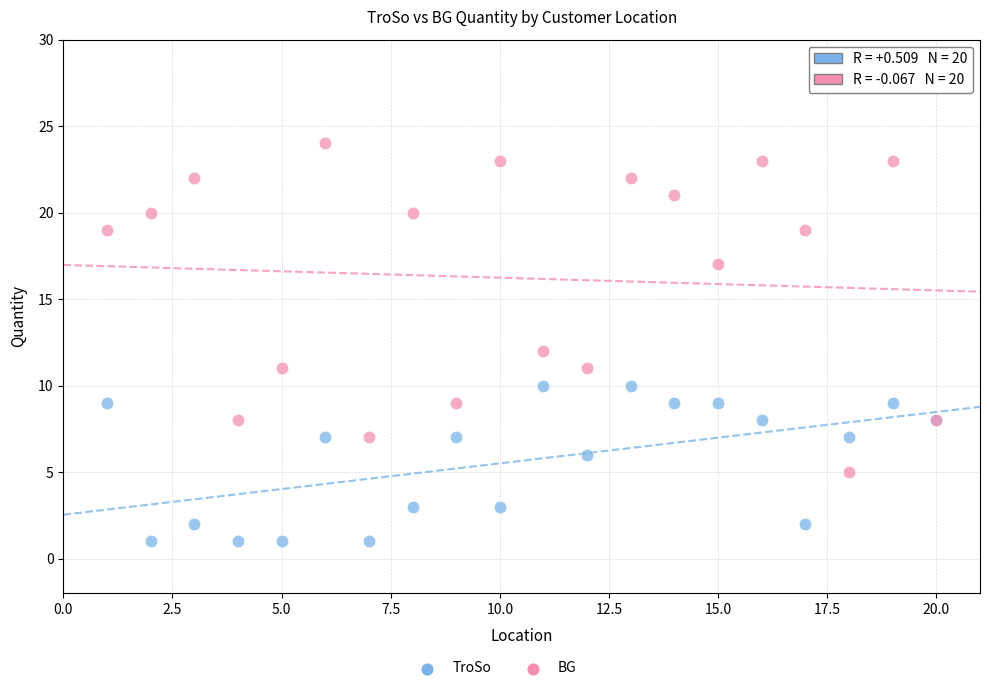

Which series contains the lowest Y value?

TroSo